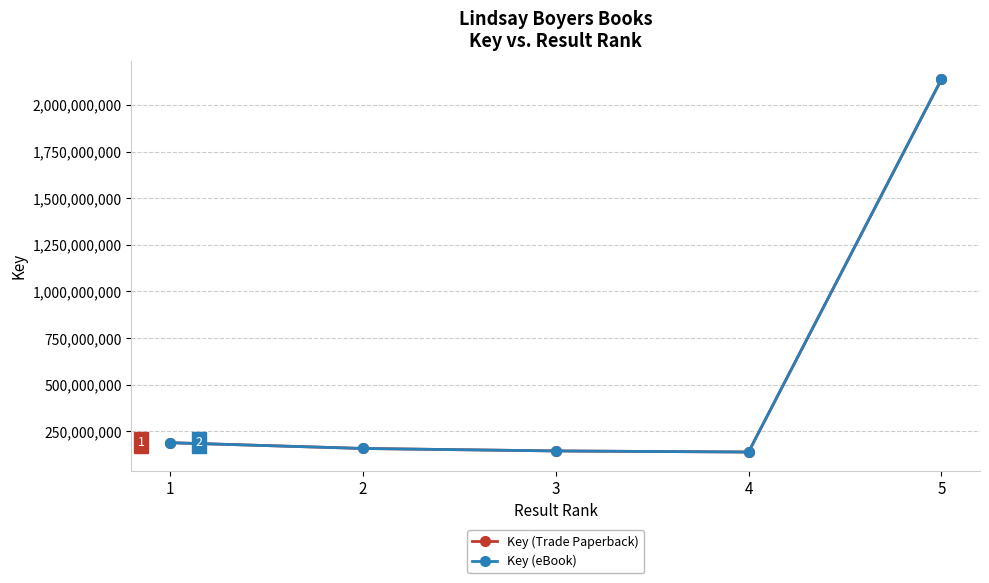

Which category has the highest value in the Key (Trade Paperback) series?

5